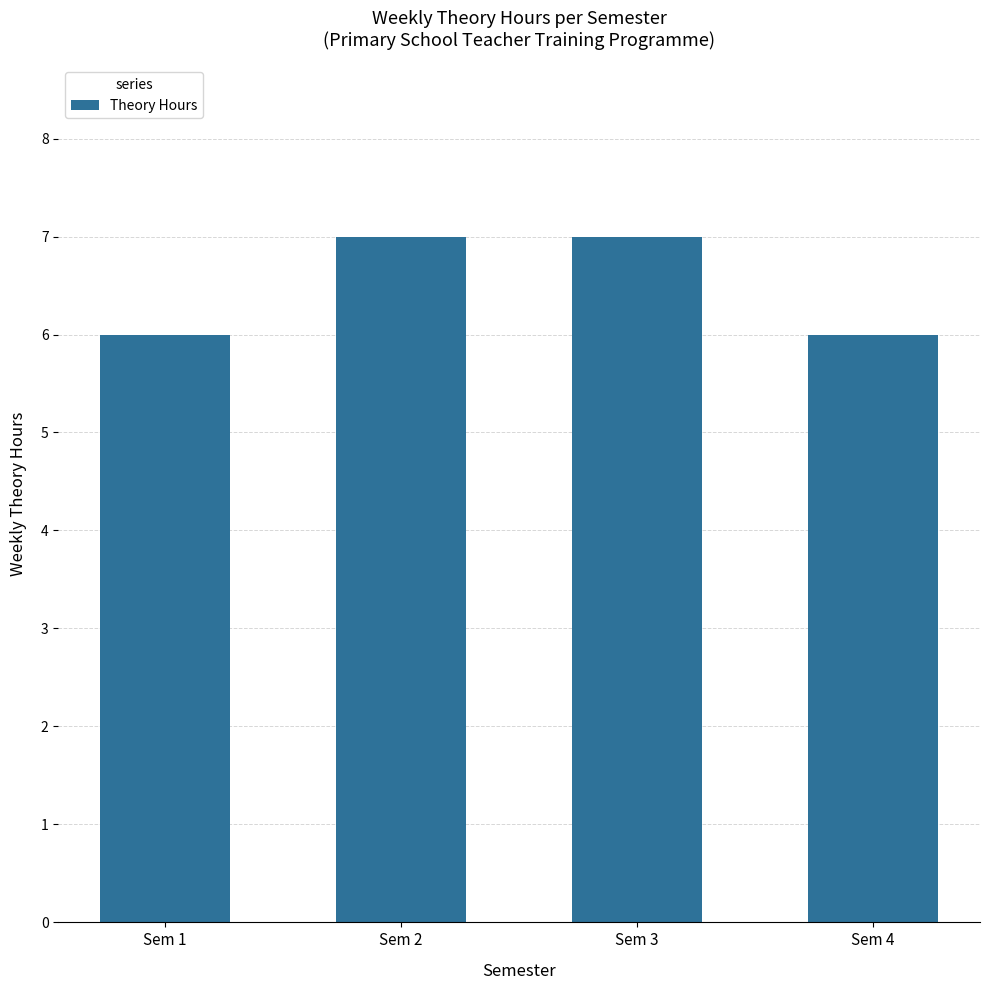

What is the minimum value shown in the chart?

6